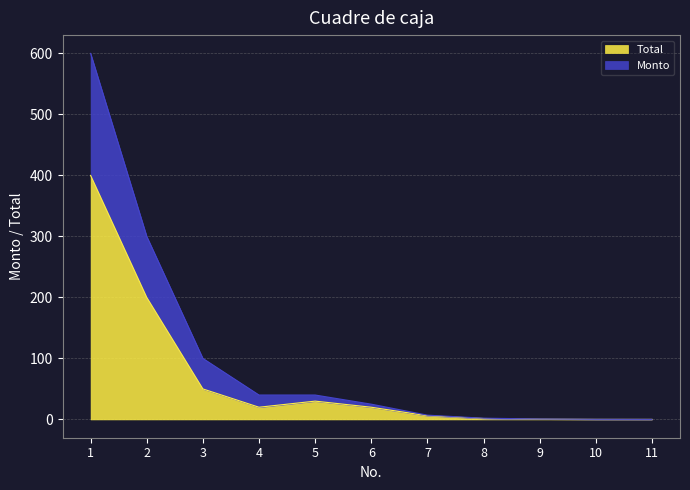

How many data points in Total are above 20?

4